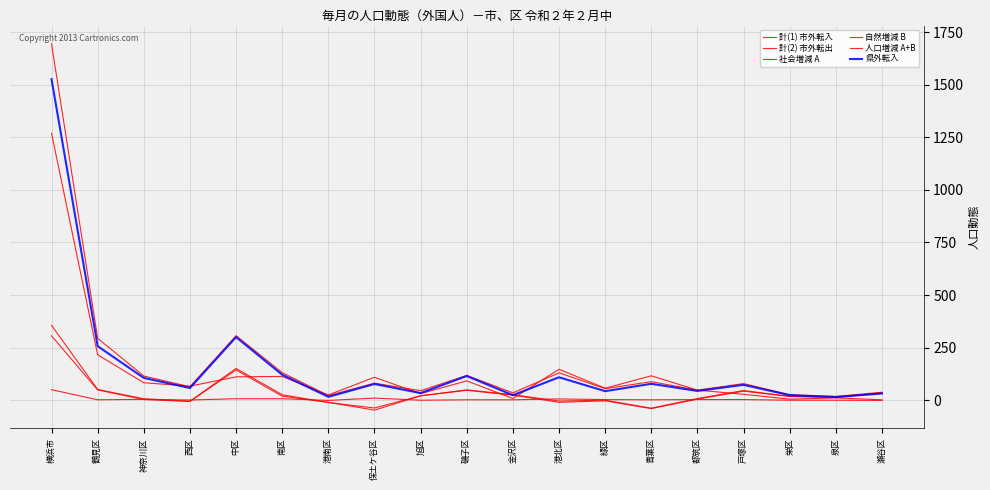

What is the spread (max minus min) of values at 瀬谷区?

39